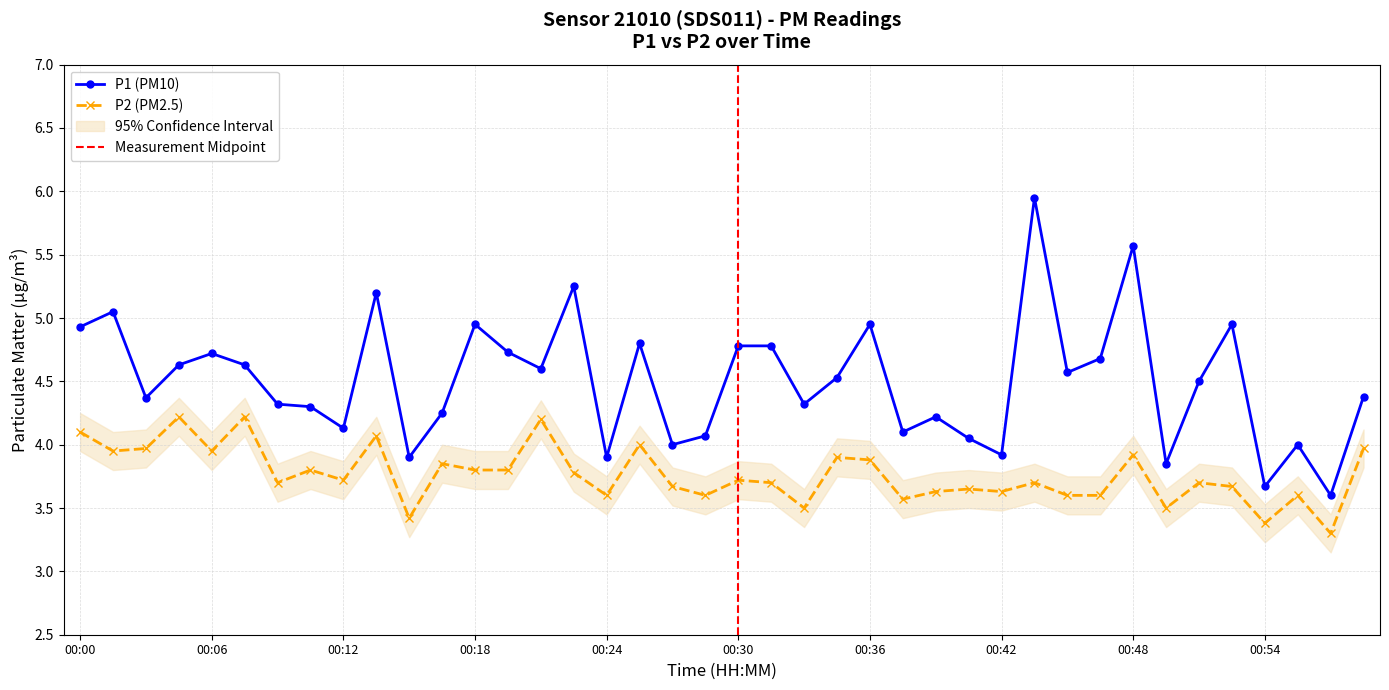

At which category does P2 reach its first local valley?

00:01